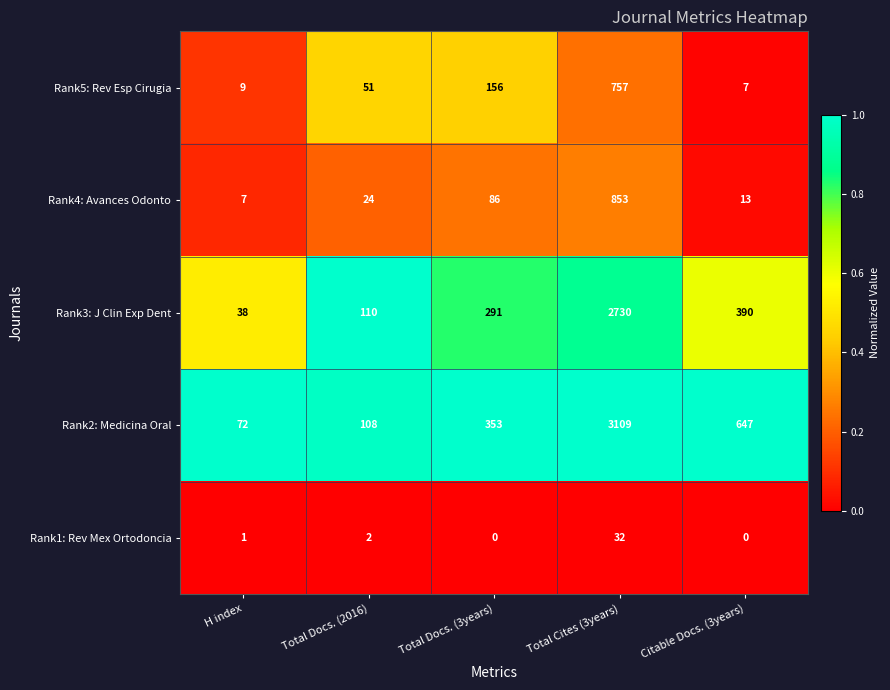

Reading left to right, extract all data points from this chart.

Rank5: Rev Esp Cirugia: H index=9	Total Docs. (2016)=51	Total Docs. (3years)=156	Total Cites (3years)=757	Citable Docs. (3years)=7
Rank4: Avances Odonto: H index=7	Total Docs. (2016)=24	Total Docs. (3years)=86	Total Cites (3years)=853	Citable Docs. (3years)=13
Rank3: J Clin Exp Dent: H index=38	Total Docs. (2016)=110	Total Docs. (3years)=291	Total Cites (3years)=2730	Citable Docs. (3years)=390
Rank2: Medicina Oral: H index=72	Total Docs. (2016)=108	Total Docs. (3years)=353	Total Cites (3years)=3109	Citable Docs. (3years)=647
Rank1: Rev Mex Ortodoncia: H index=1	Total Docs. (2016)=2	Total Docs. (3years)=0	Total Cites (3years)=32	Citable Docs. (3years)=0